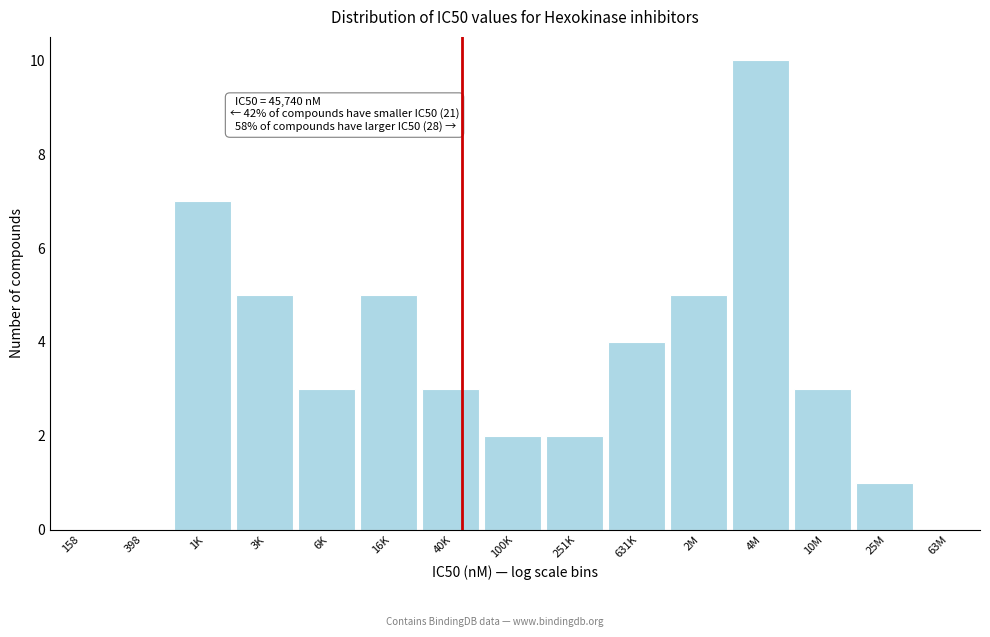

Reading right to left, extract all data points from this chart.

63M=0	25M=1	10M=3	4M=10	2M=5	631K=4	251K=2	100K=2	40K=3	16K=5	6K=3	3K=5	1K=7	398=0	158=0